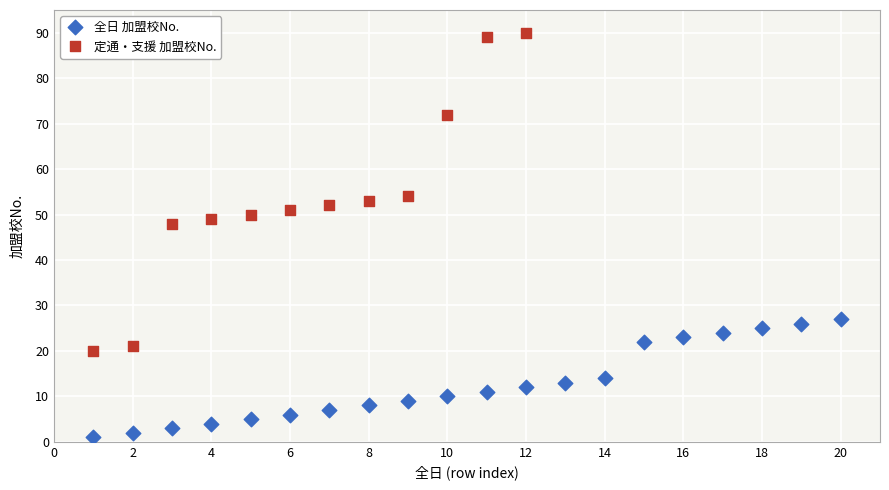

Which series has the largest Y range (max minus min)?

定通・支援 加盟校No.